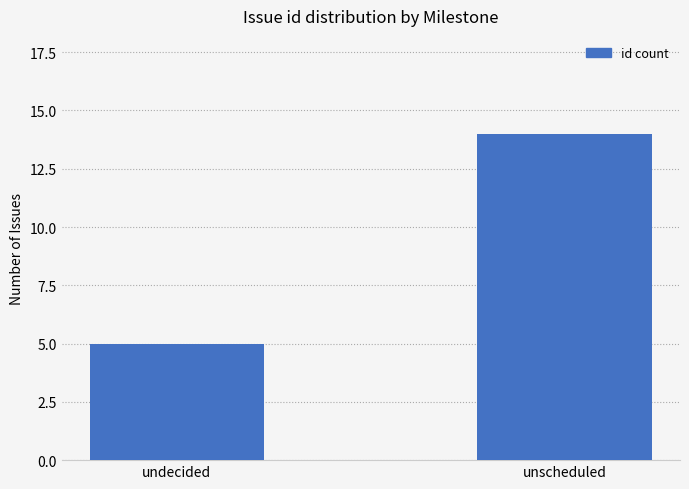

How many bars are there in total?

2